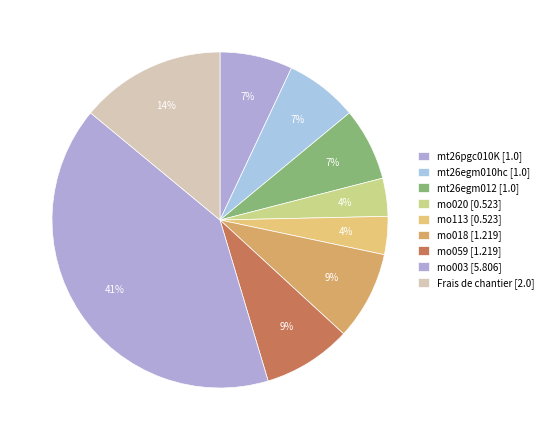

How many segments does this pie chart have?

9